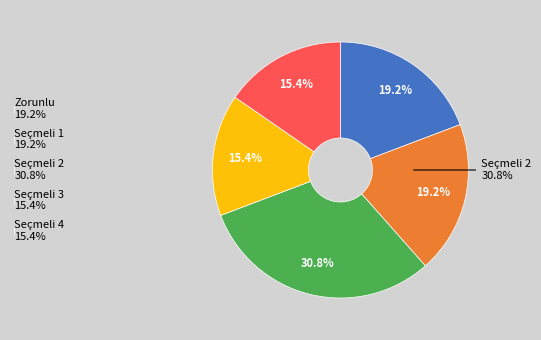

To the nearest percent, what is the average slice percentage?

20%